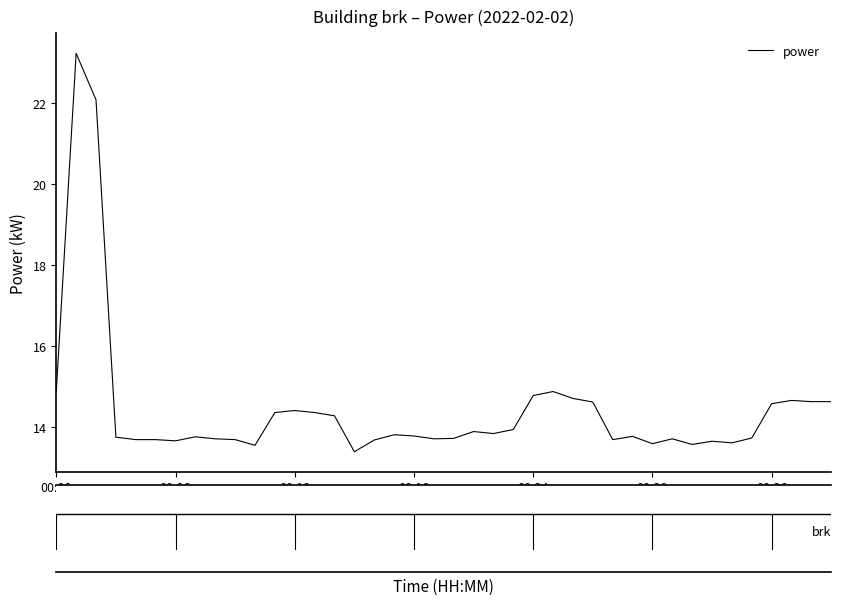

Does the chart display data point markers on the line(s)?

No